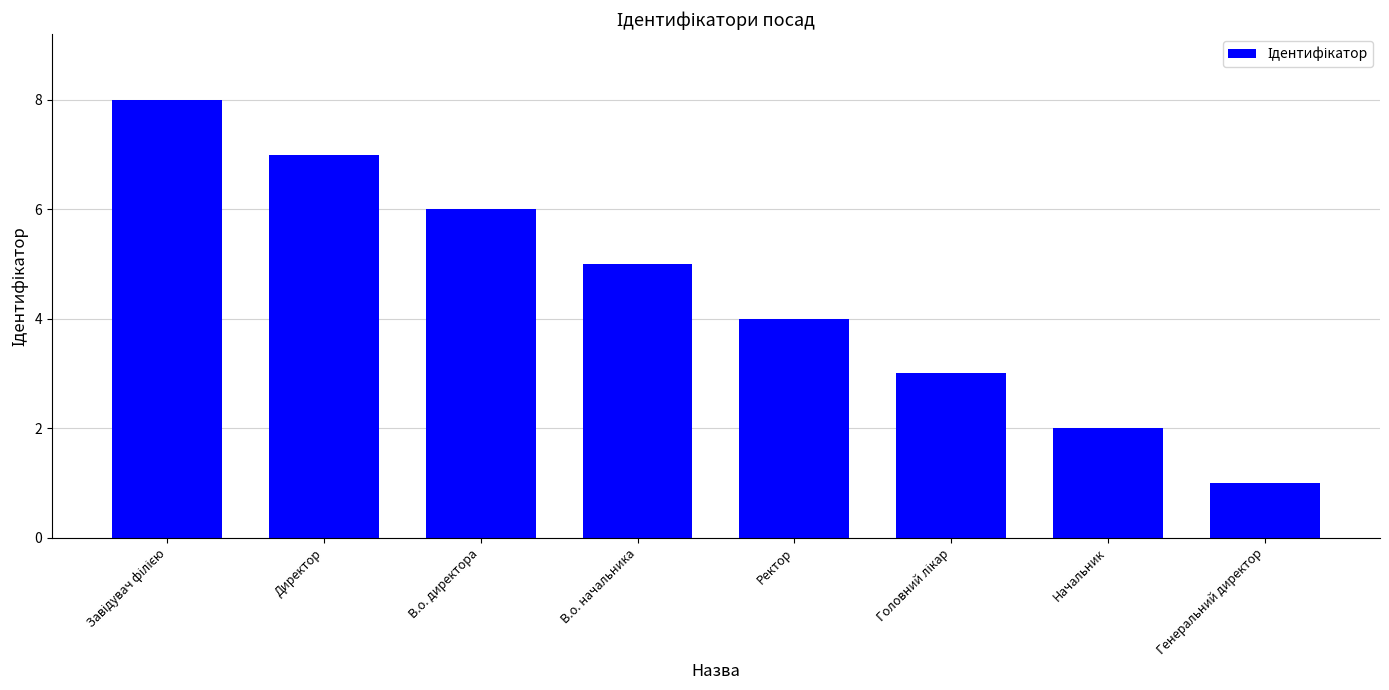

Which label corresponds to the smallest value in the chart?

Генеральний директор